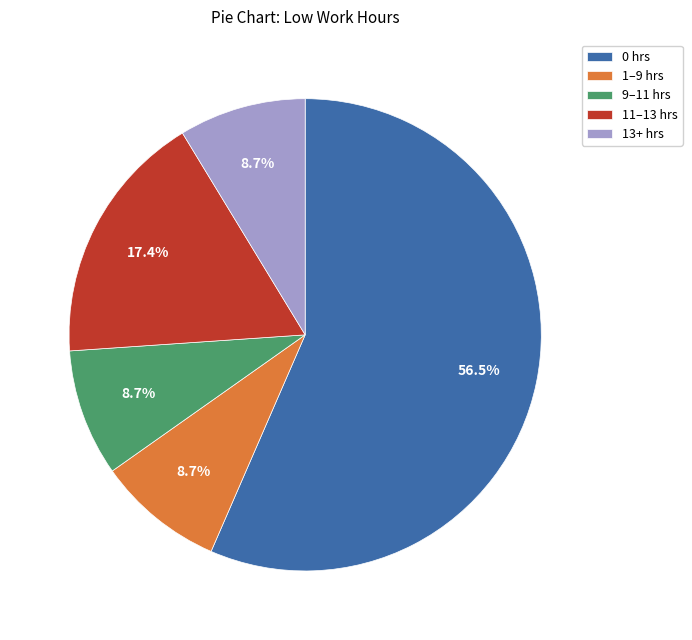

How many segments does this pie chart have?

5